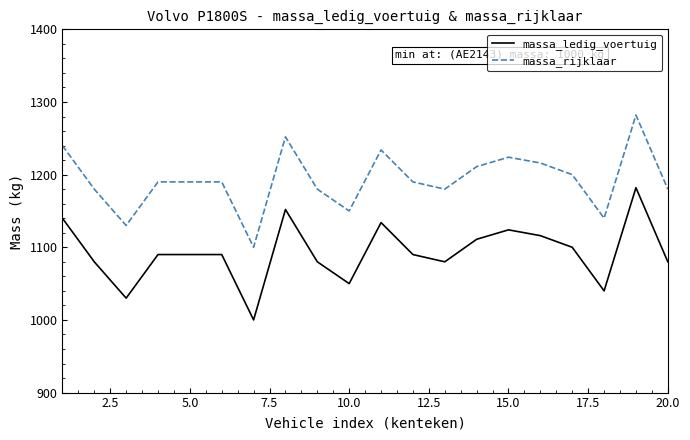

Which series has the largest total across all categories?

massa_rijklaar